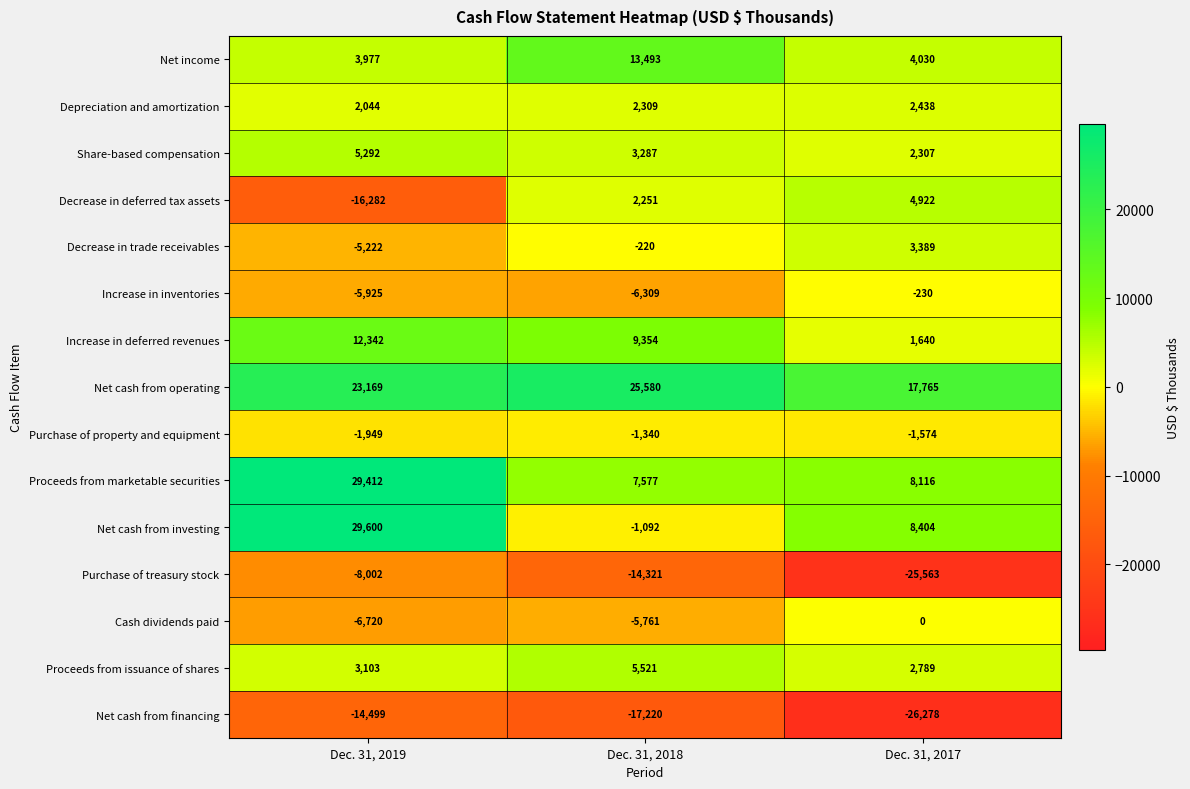

Which label corresponds to the smallest value in the chart?

Dec. 31, 2017